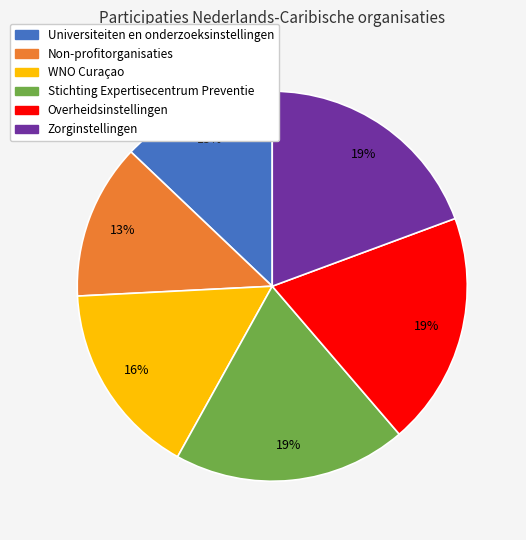

To the nearest percent, what percentage of the pie is Non-profitorganisaties?

13%